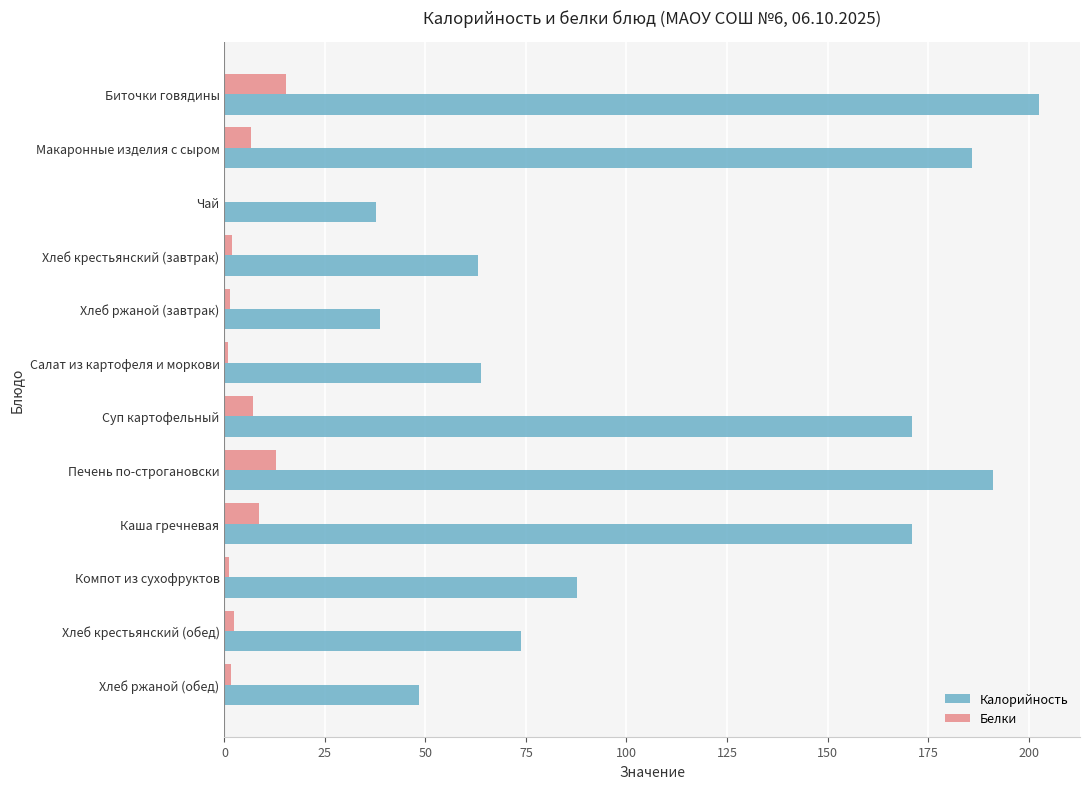

True or false: Калорийность has a value of 272.8 at Каша гречневая.

False